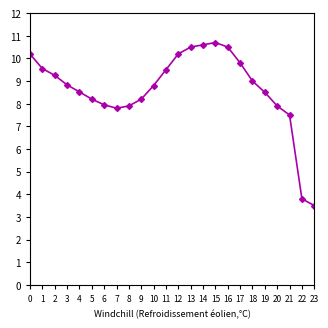

Is it true that the value at 10 is 8.8?

True